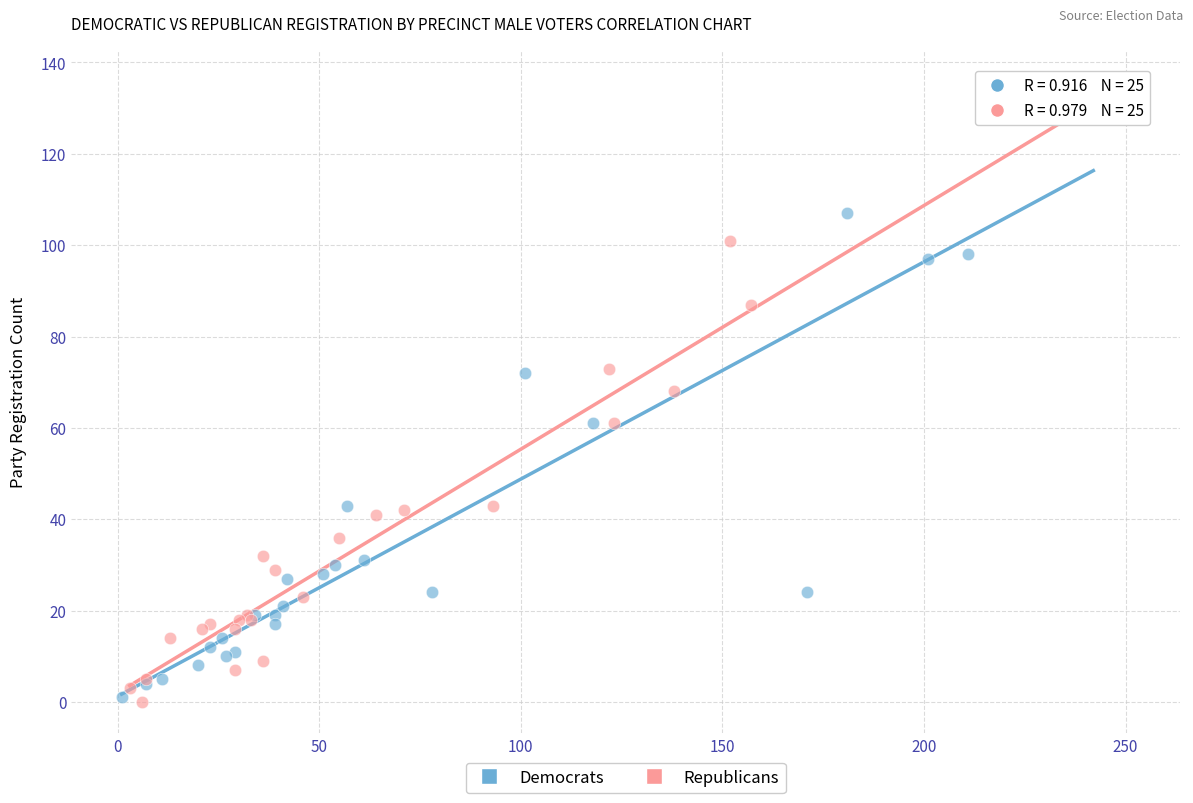

Which series has the widest spread of Y values?

Democrats